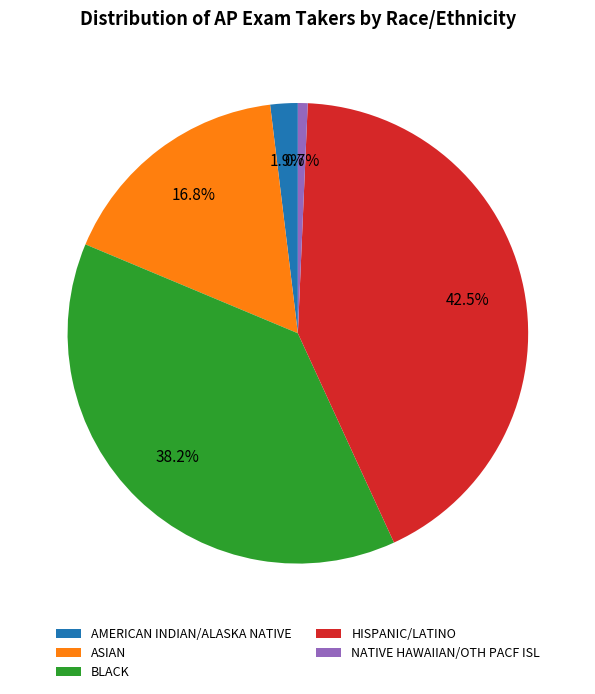

How many segments does this pie chart have?

5